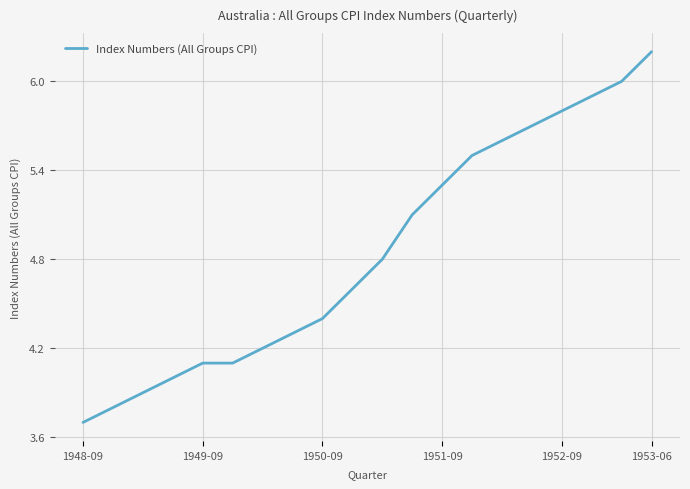

What is the minimum value shown in the chart?

3.7